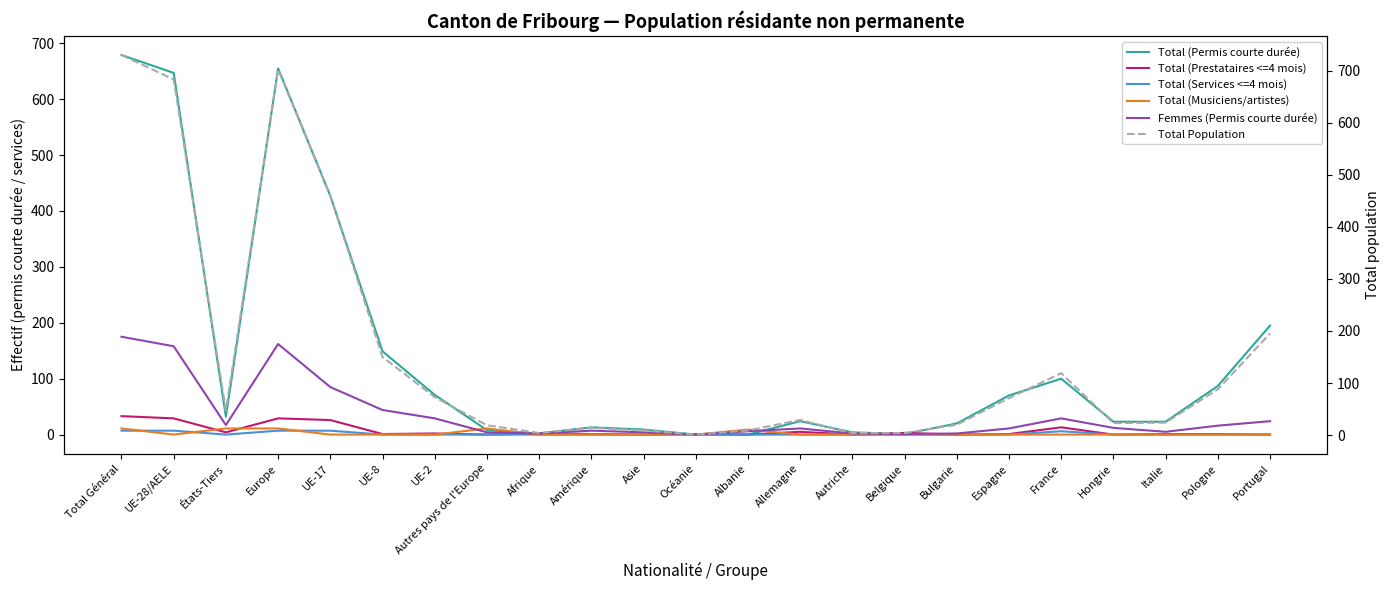

Which category has the lowest value across all series?

Océanie